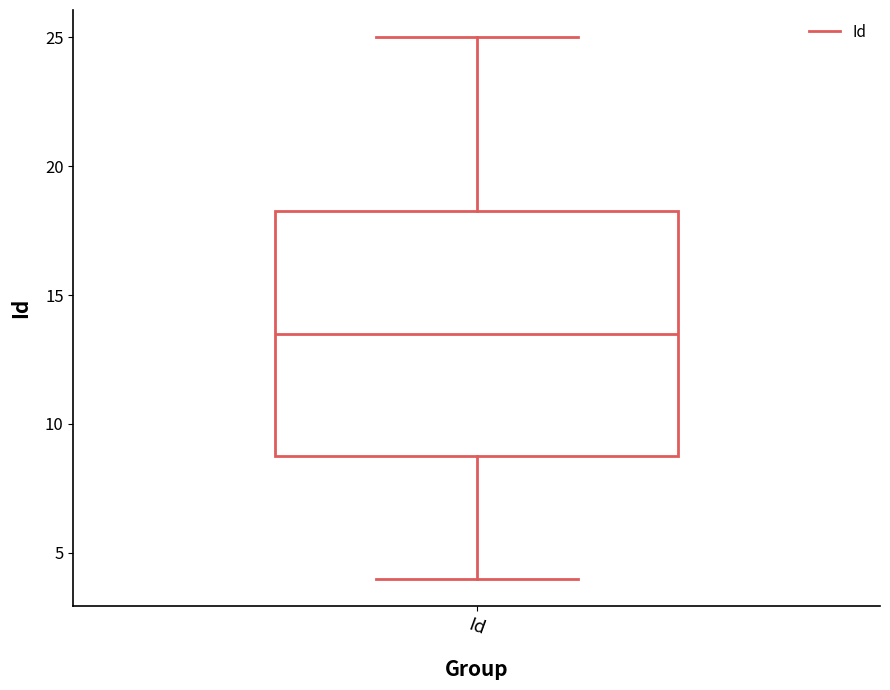

Read this box plot against the y-axis: the position of the median line, the range covered by the box, and the ends of both whiskers. The values are not printed on the chart, so give them approximately, as read against the axis.

median 13.5, box 9.0 to 18.5, whiskers 4.0 to 25.0